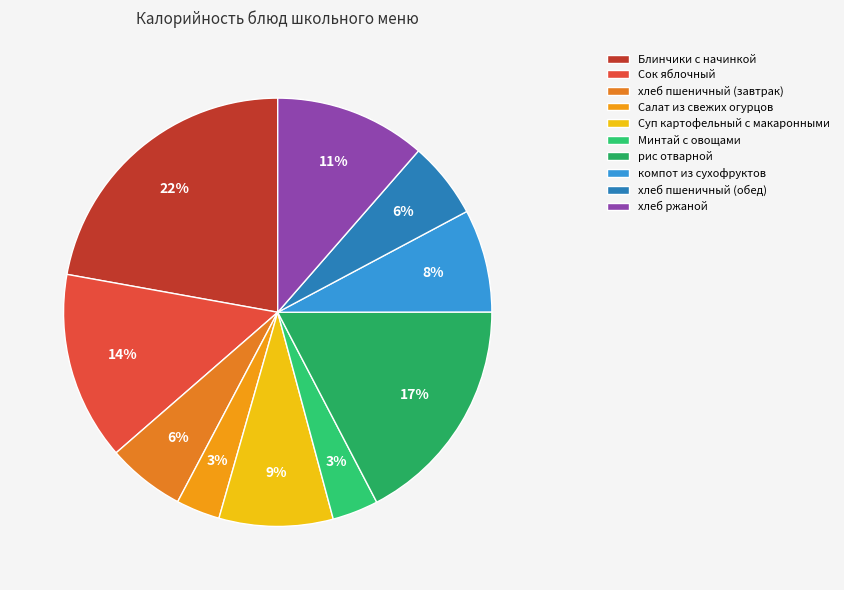

Rank the categories by value from lowest to highest.

Салат из свежих огурцов, Минтай с овощами, хлеб пшеничный (обед), хлеб пшеничный (завтрак), компот из сухофруктов, Суп картофельный с макаронными, хлеб ржаной, Сок яблочный, рис отварной, Блинчики с начинкой